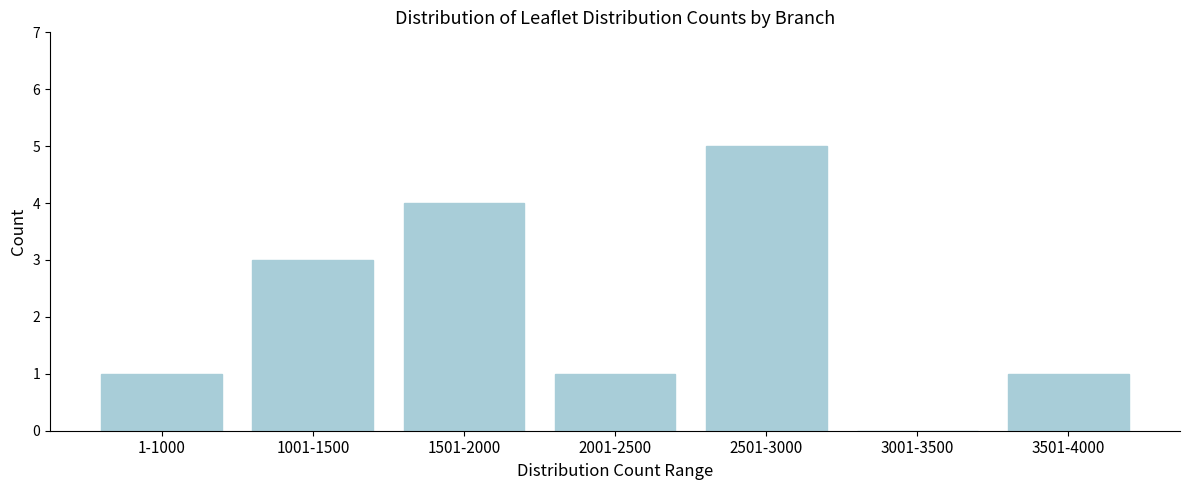

Reading left to right, extract all data points from this chart.

1-1000=1	1001-1500=3	1501-2000=4	2001-2500=1	2501-3000=5	3001-3500=0	3501-4000=1